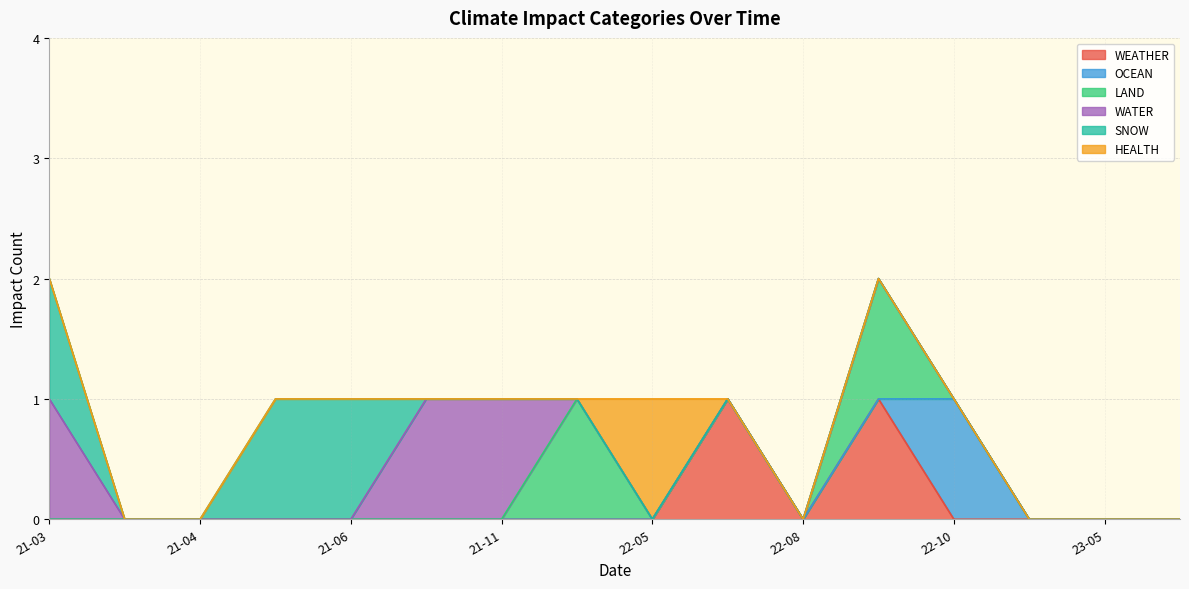

The value of WEATHER at 2022-05-02 is 1. True or false?

False